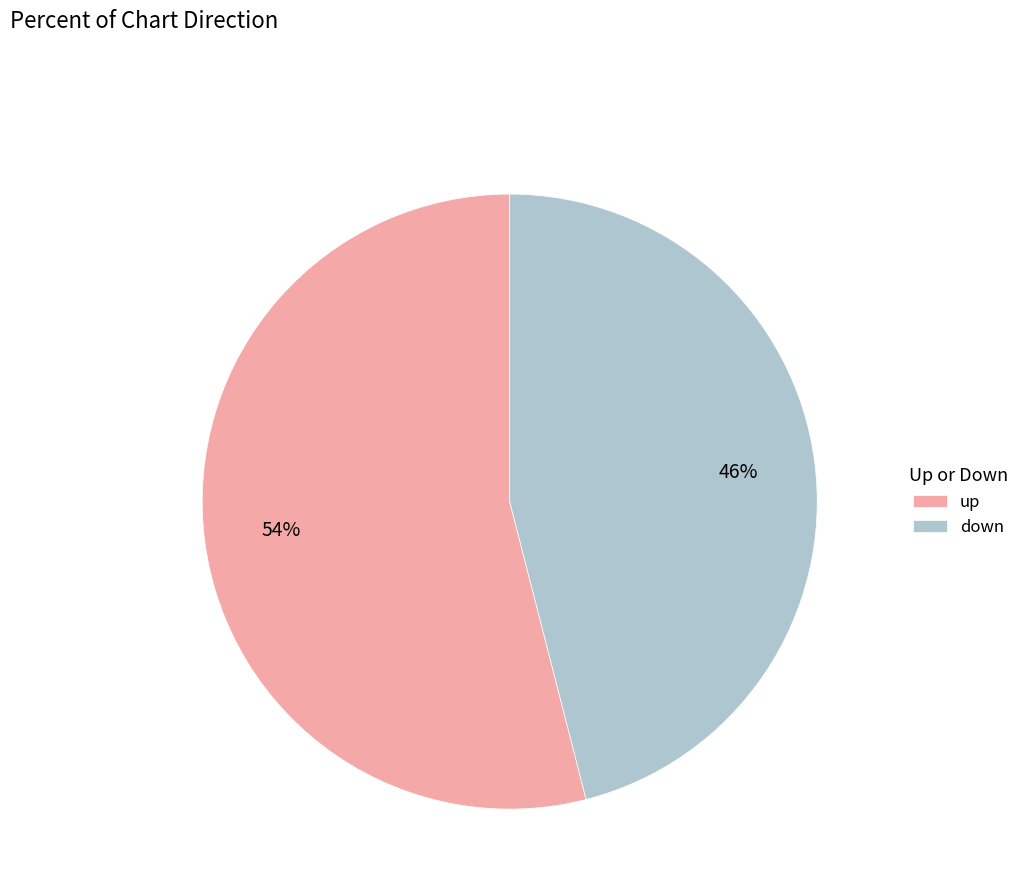

To the nearest percent, what percentage of the pie is down?

46%